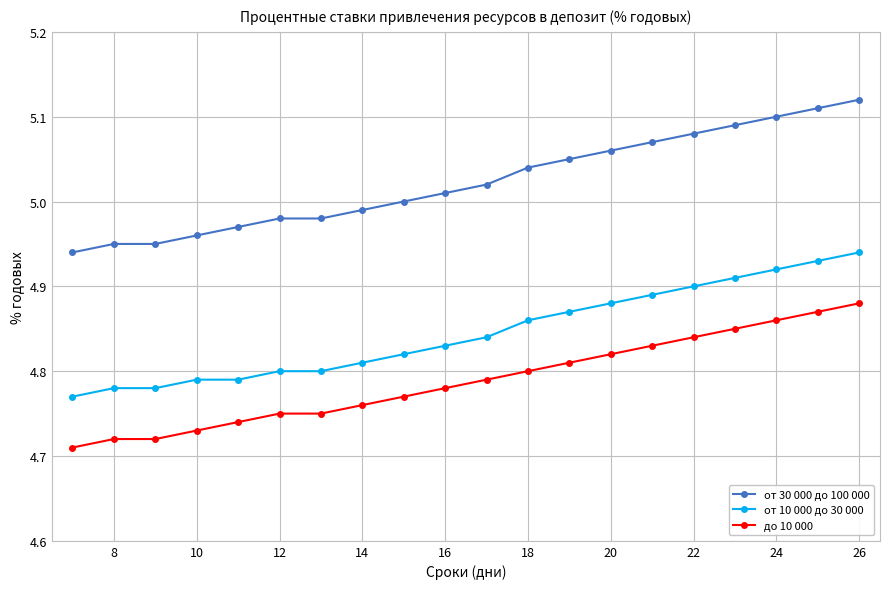

Rank the series by their average value, from lowest to highest.

до 10 000, от 10 000 до 30 000, от 30 000 до 100 000